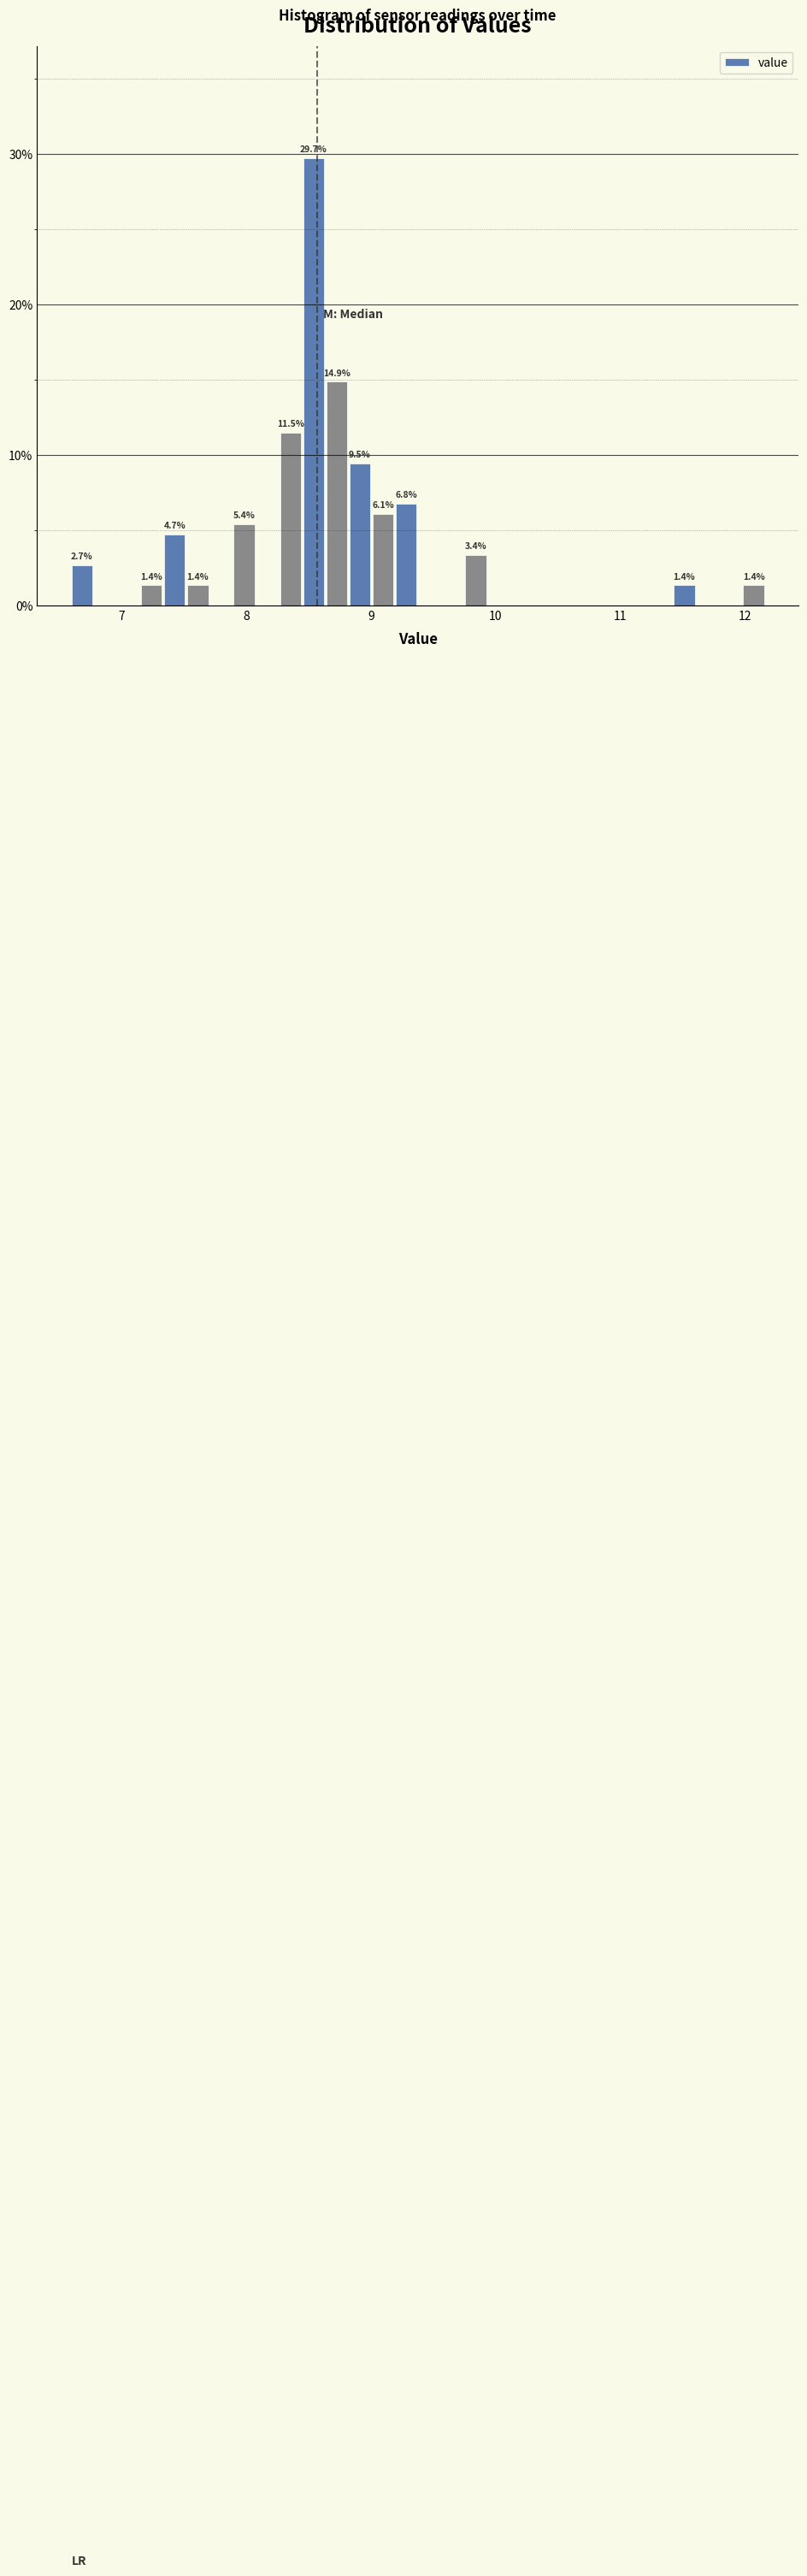

Around what value on the x-axis is the tallest bar? Give the approximate position of its centre, as read against the axis.

8.5